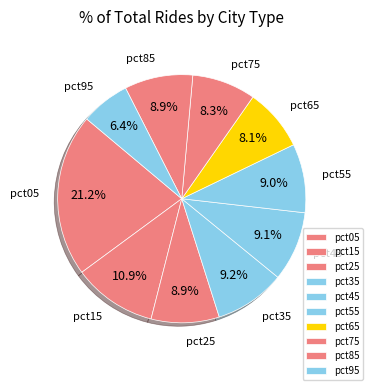

Does any single category account for the majority?

No